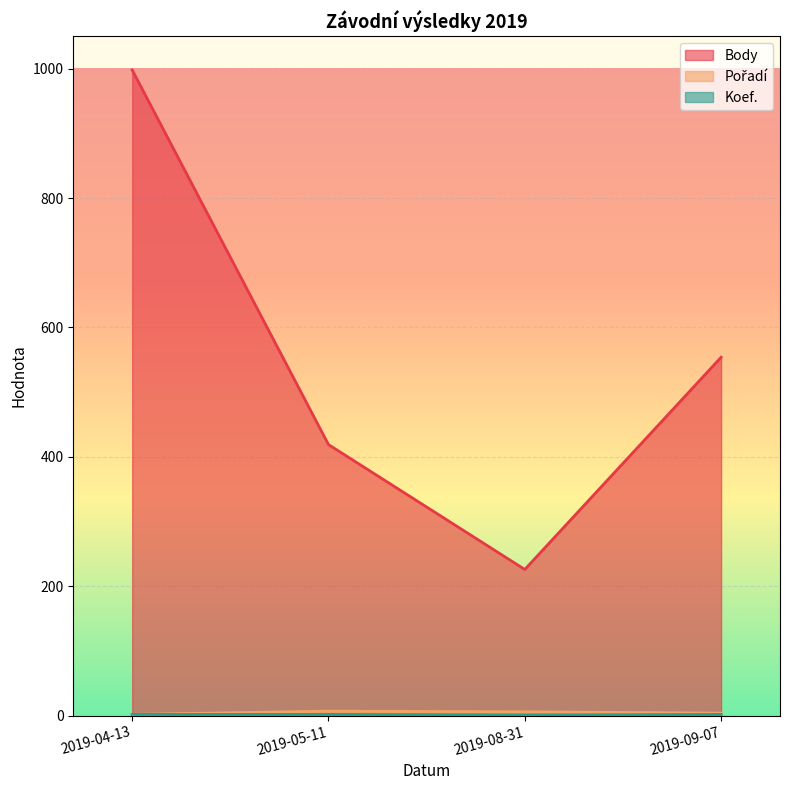

What position from the left is 2019-04-13?

1